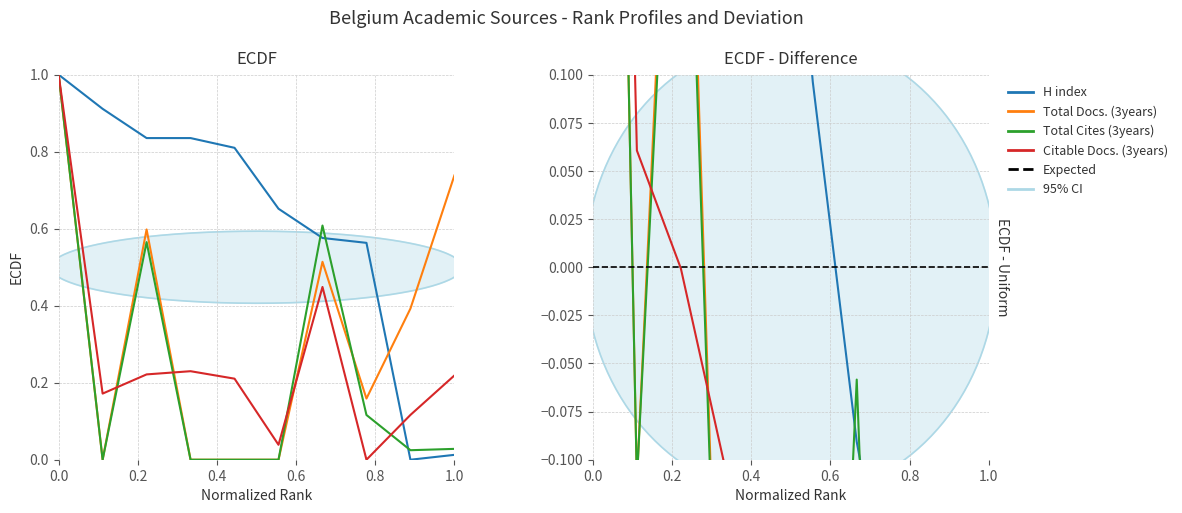

What is the difference between the maximum and minimum values in the H index series?

1.0